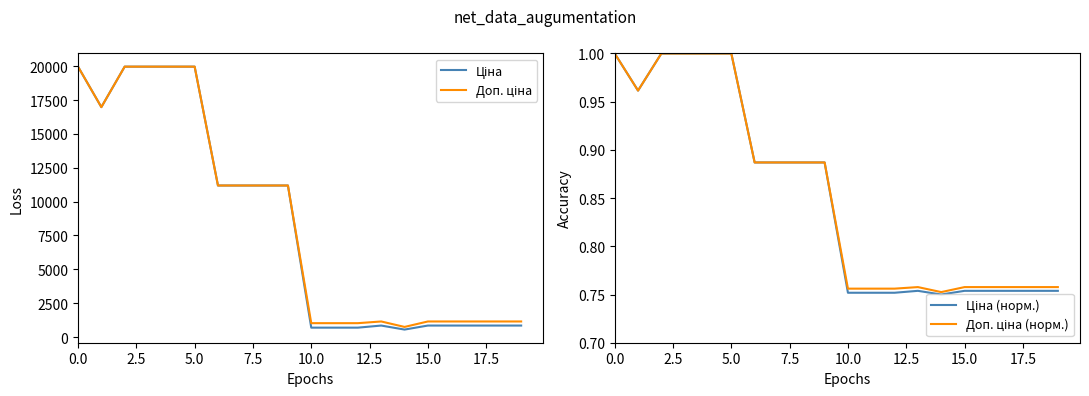

Rank the series by their maximum value, from highest to lowest.

Ціна, Доп. ціна, Ціна (норм.), Доп. ціна (норм.)